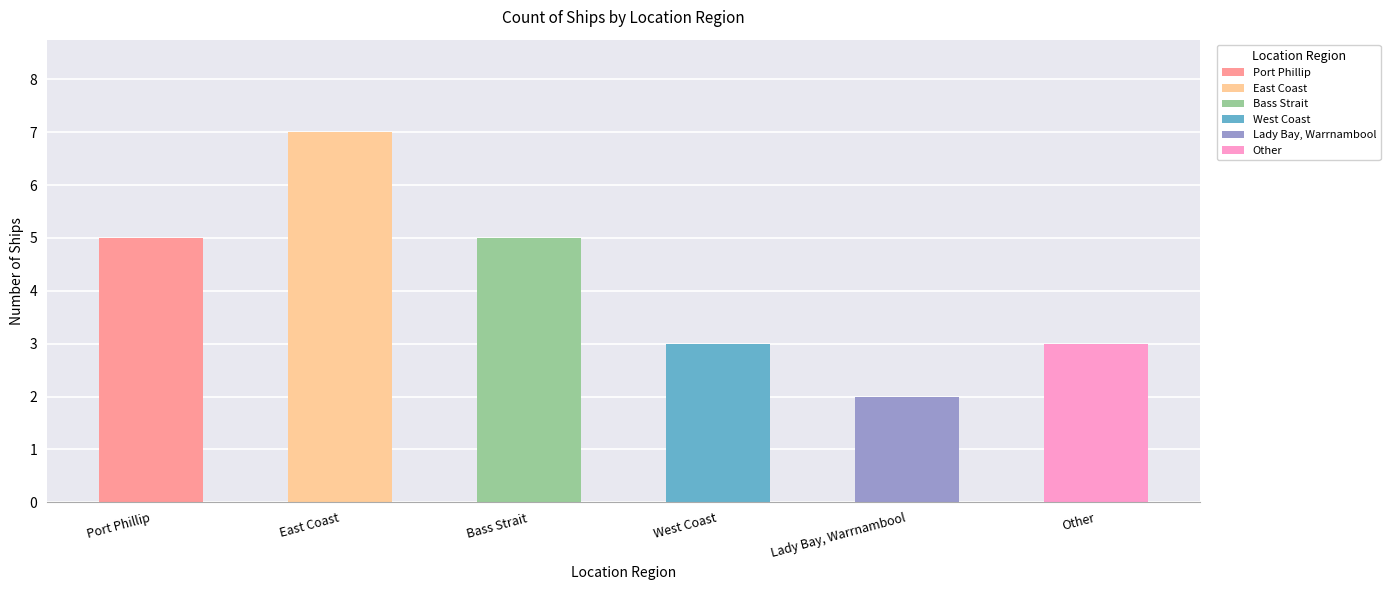

How many bars are there in total?

6